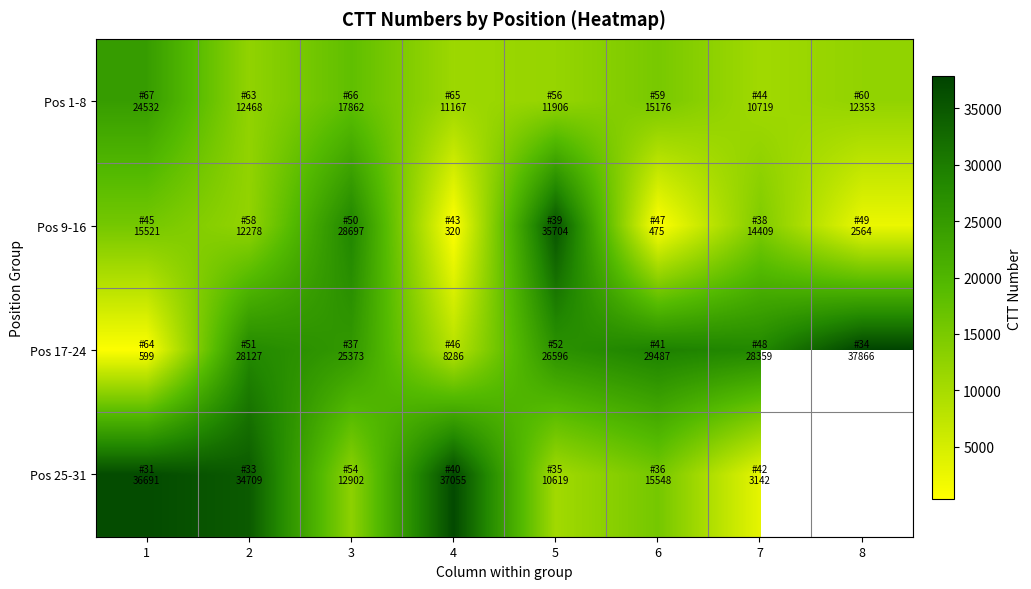

The Pos 17-24 series shows 8798.9 at 7. True or false?

False